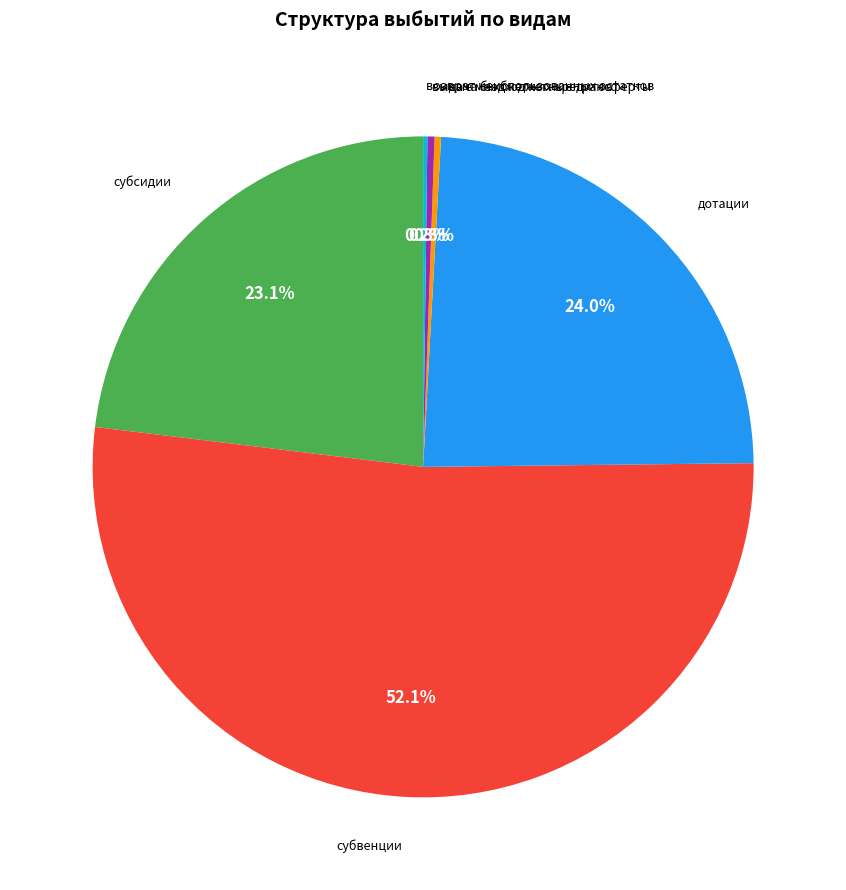

Which category has the biggest portion of the pie?

субвенции